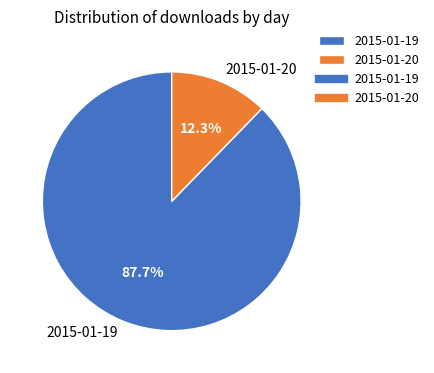

Which has a higher value, 2015-01-20 or 2015-01-19?

2015-01-19